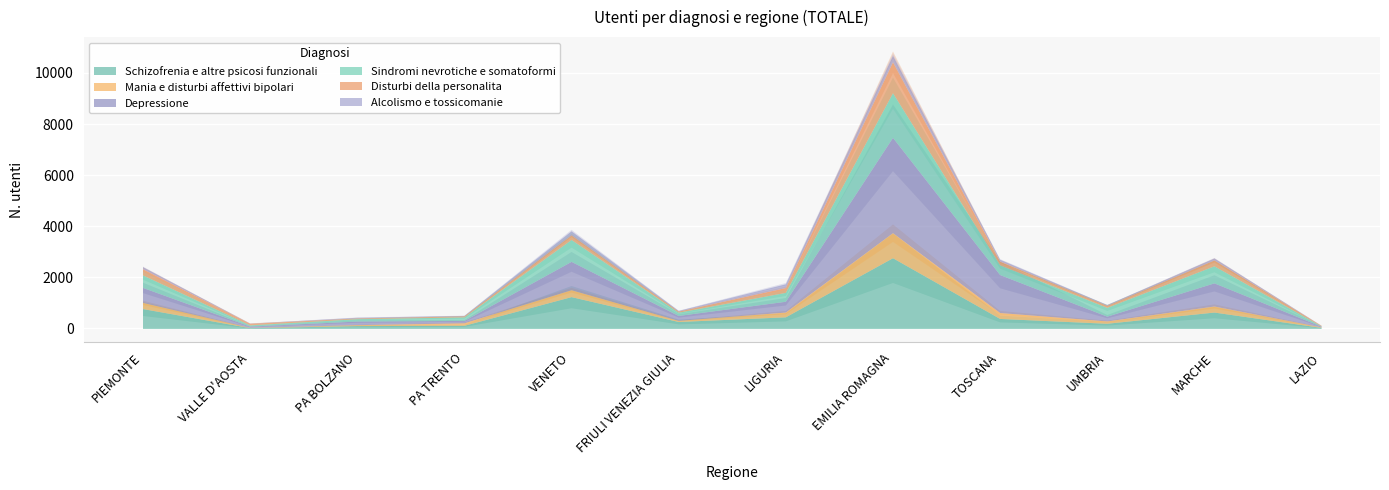

What is the sum of the Mania e disturbi affettivi bipolari values at LIGURIA and FRIULI VENEZIA GIULIA?

230